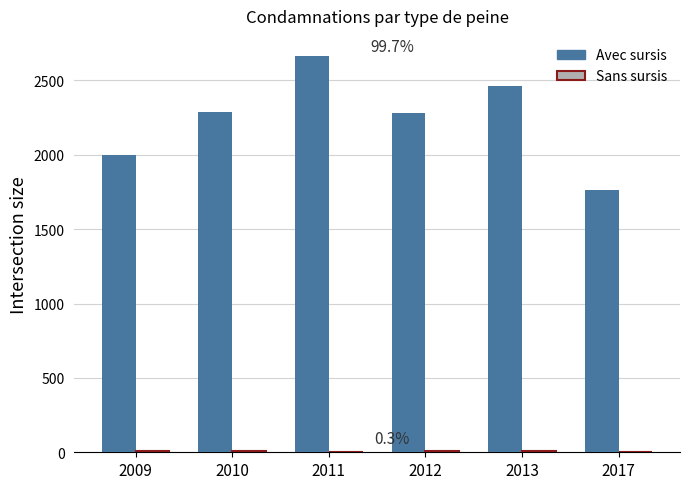

What is the maximum value shown in the chart?

2666